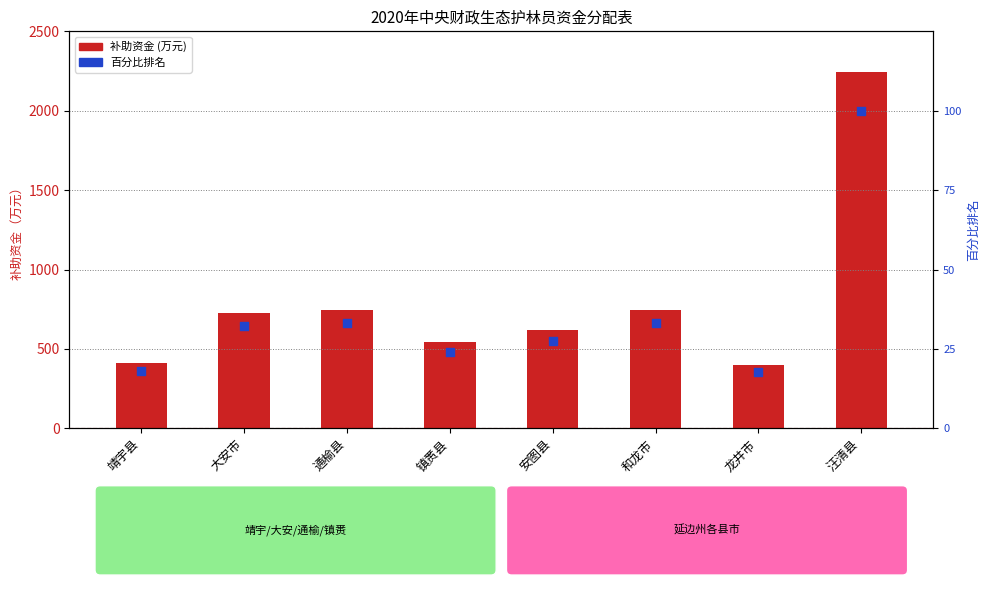

At how many categories does at least one series exceed 253?

8